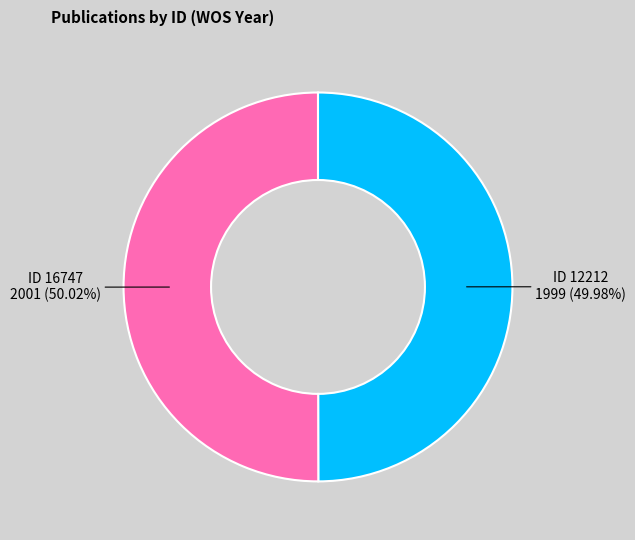

Is the sum of ID 12212 1999 (49.98%) and ID 16747 2001 (50.02%) greater than half?

Yes